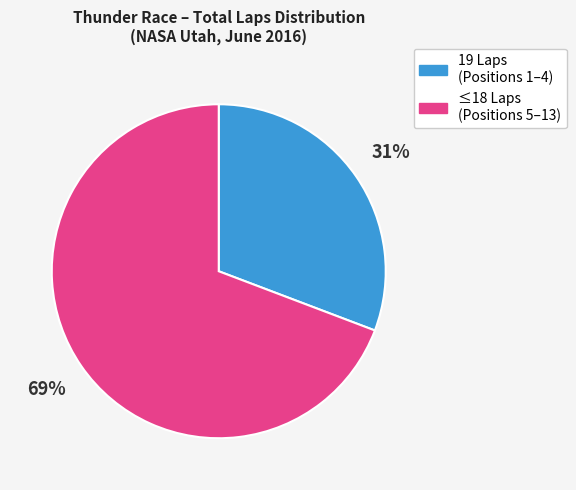

Does any single category account for the majority?

Yes